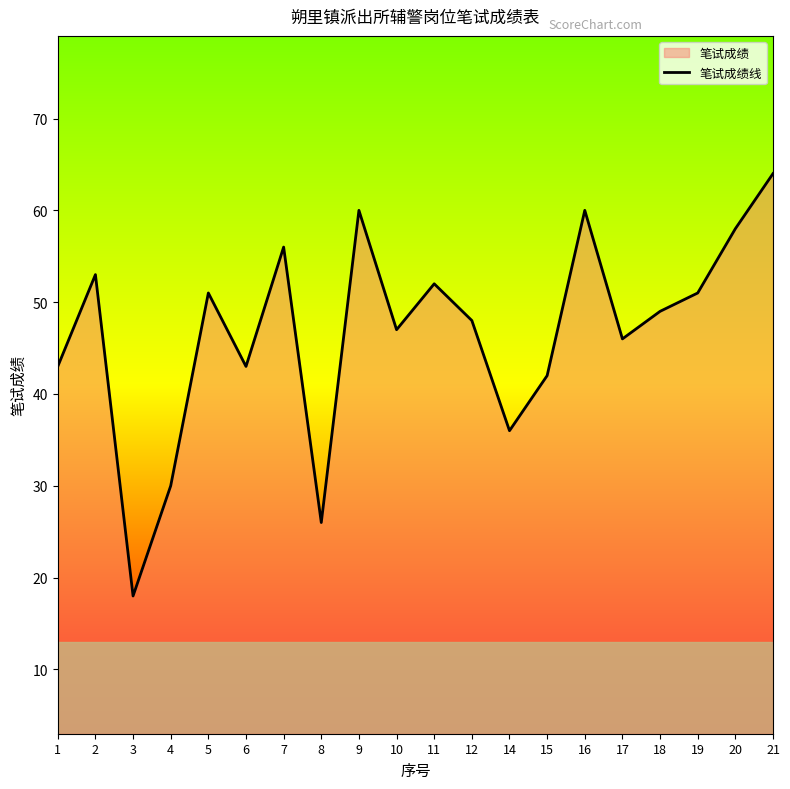

What is the value of the 13th point from the left?

36